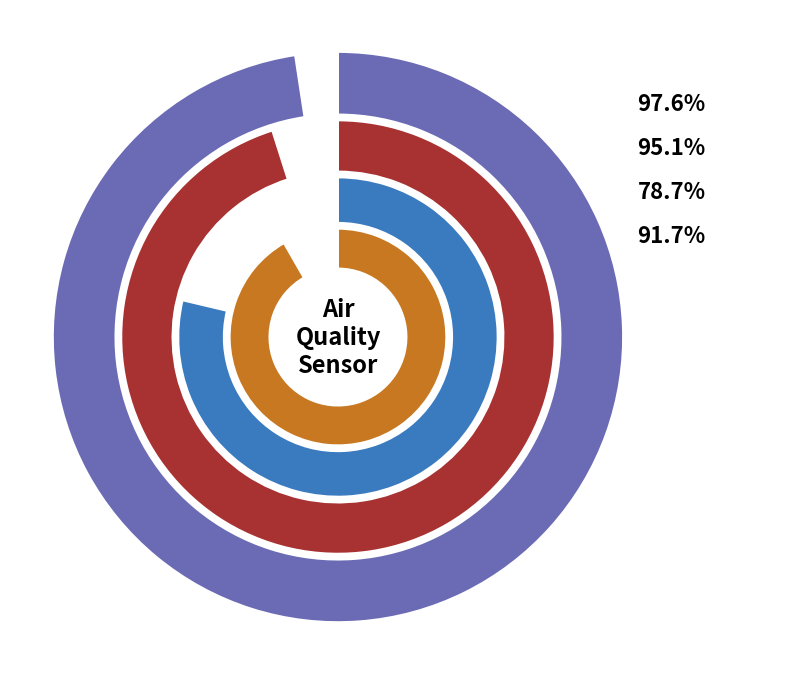

Is the sum of 22 and 20 greater than half?

No